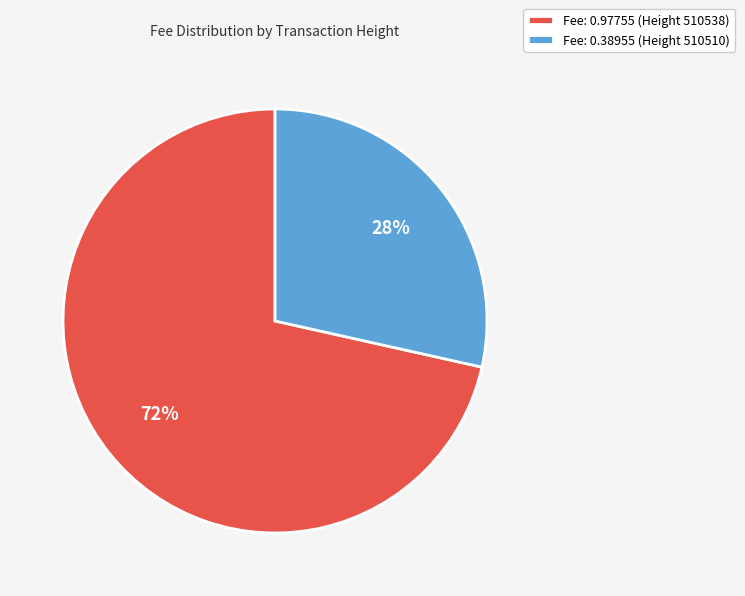

Between Fee: 0.38955 (Height 510510) and Fee: 0.97755 (Height 510538), which is larger?

Fee: 0.97755 (Height 510538)